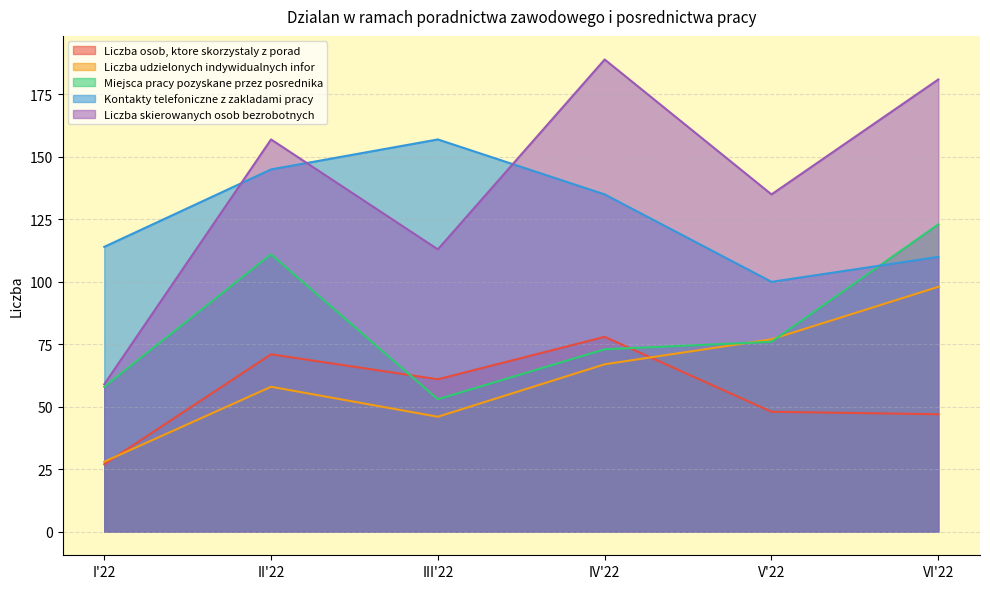

What is the spread (max minus min) of values at III'22?

111